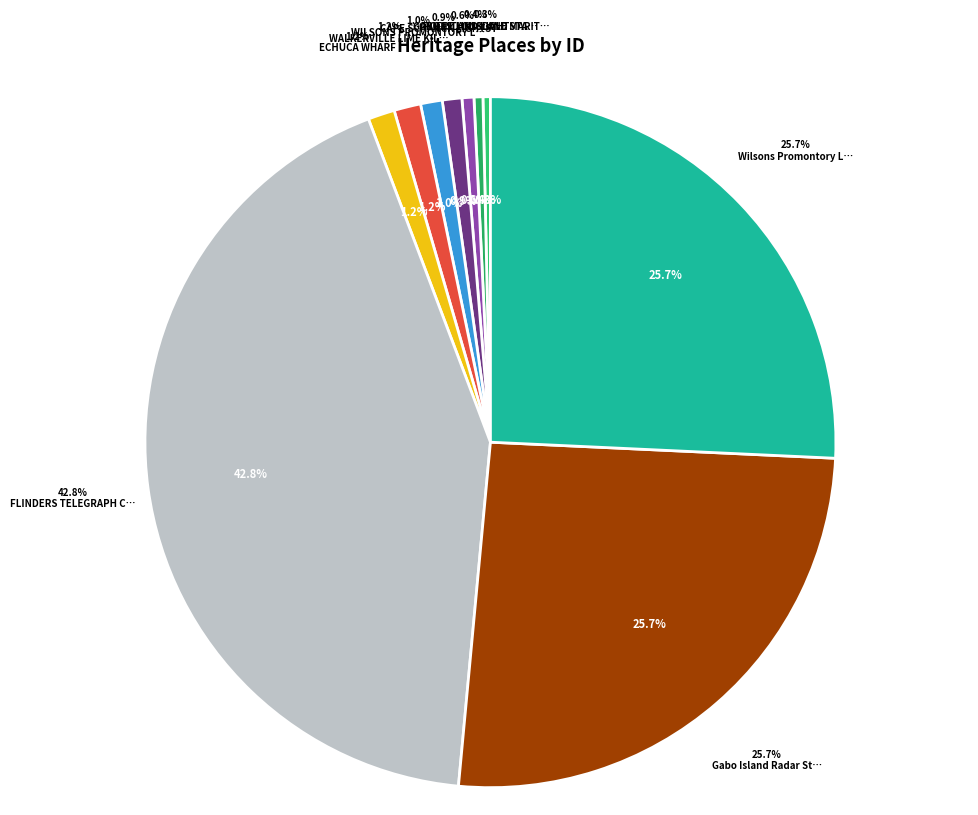

To the nearest percent, what portion does WALKERVILLE LIME KILNS represent?

1%